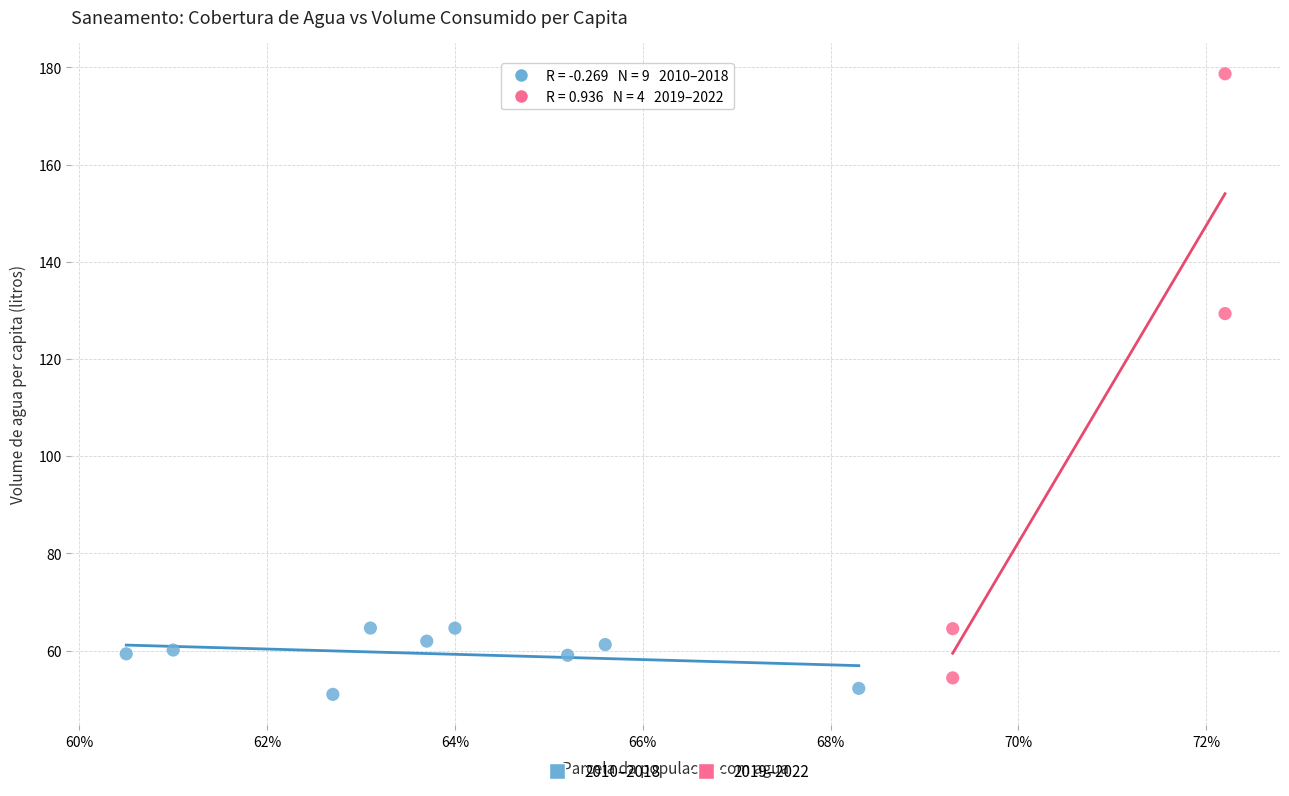

Which series has the largest Y range (max minus min)?

2019–2022